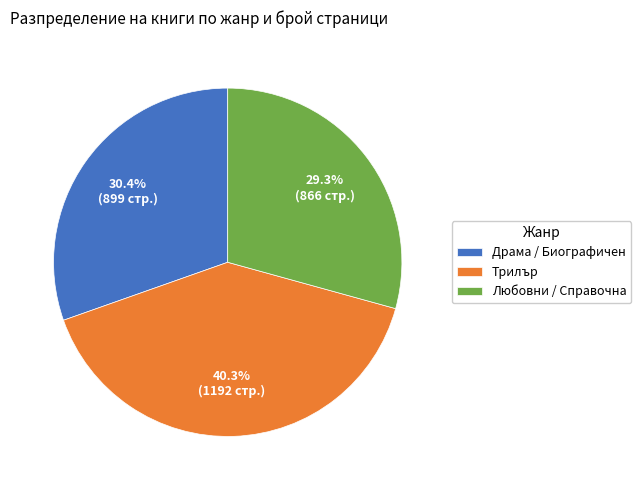

Count the number of slices in the pie.

3